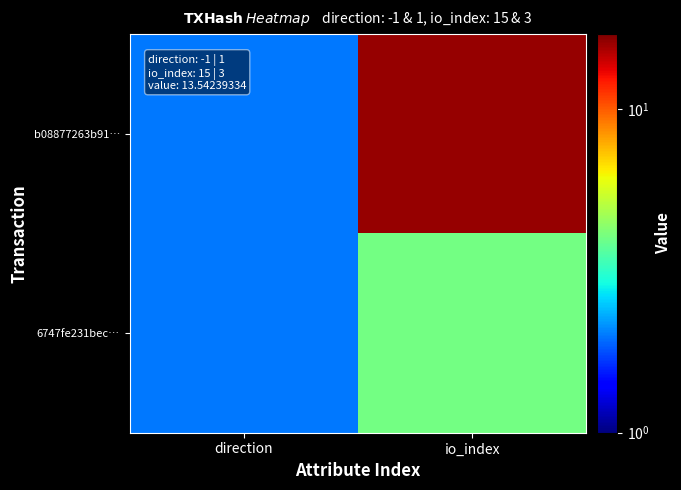

What is the maximum value shown in the chart?

16